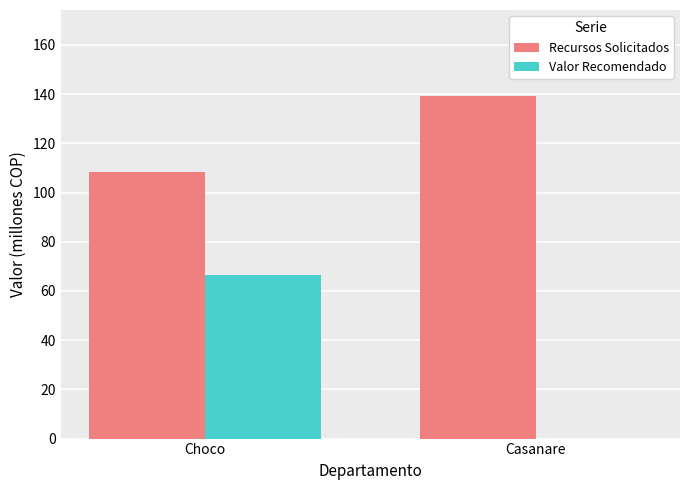

What is the total value across all series at Choco?

174.9